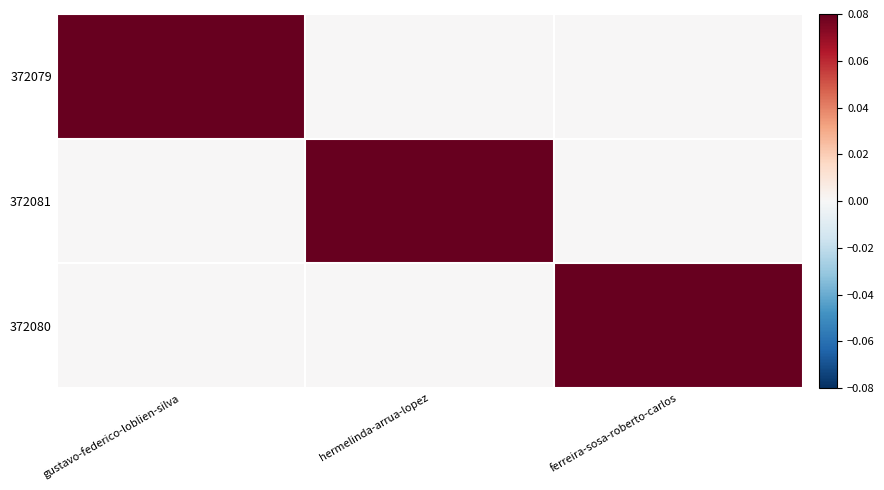

Reading left to right, transcribe all the data shown in this chart.

372079: gustavo-federico-loblien-silva=0.1	hermelinda-arrua-lopez=0.0	ferreira-sosa-roberto-carlos=0.0
372081: gustavo-federico-loblien-silva=0.0	hermelinda-arrua-lopez=0.1	ferreira-sosa-roberto-carlos=0.0
372080: gustavo-federico-loblien-silva=0.0	hermelinda-arrua-lopez=0.0	ferreira-sosa-roberto-carlos=0.1